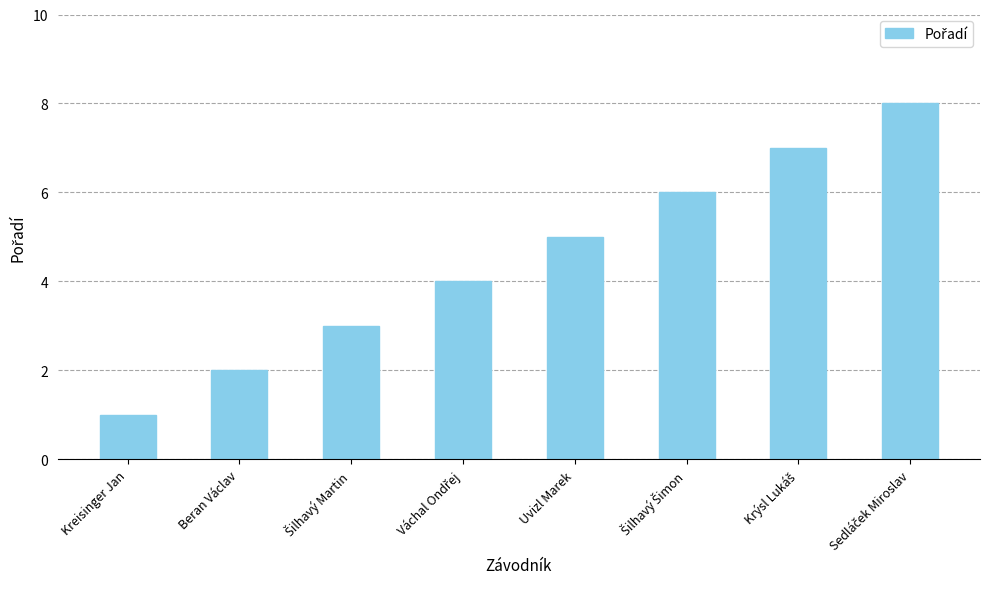

Are the bars horizontal?

No